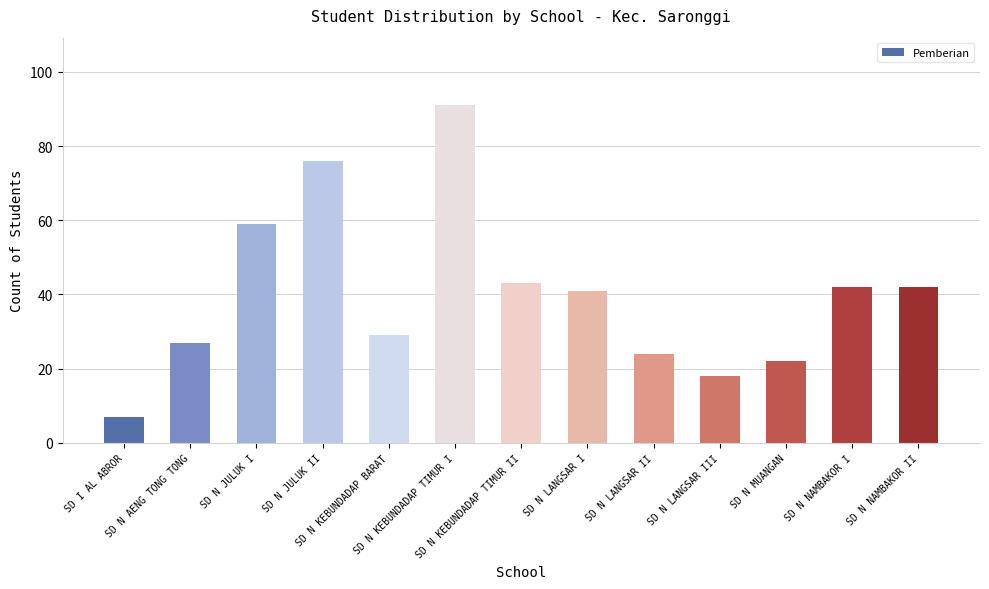

Reading right to left, what are all the values shown in this chart?

42	42	22	18	24	41	43	91	29	76	59	27	7